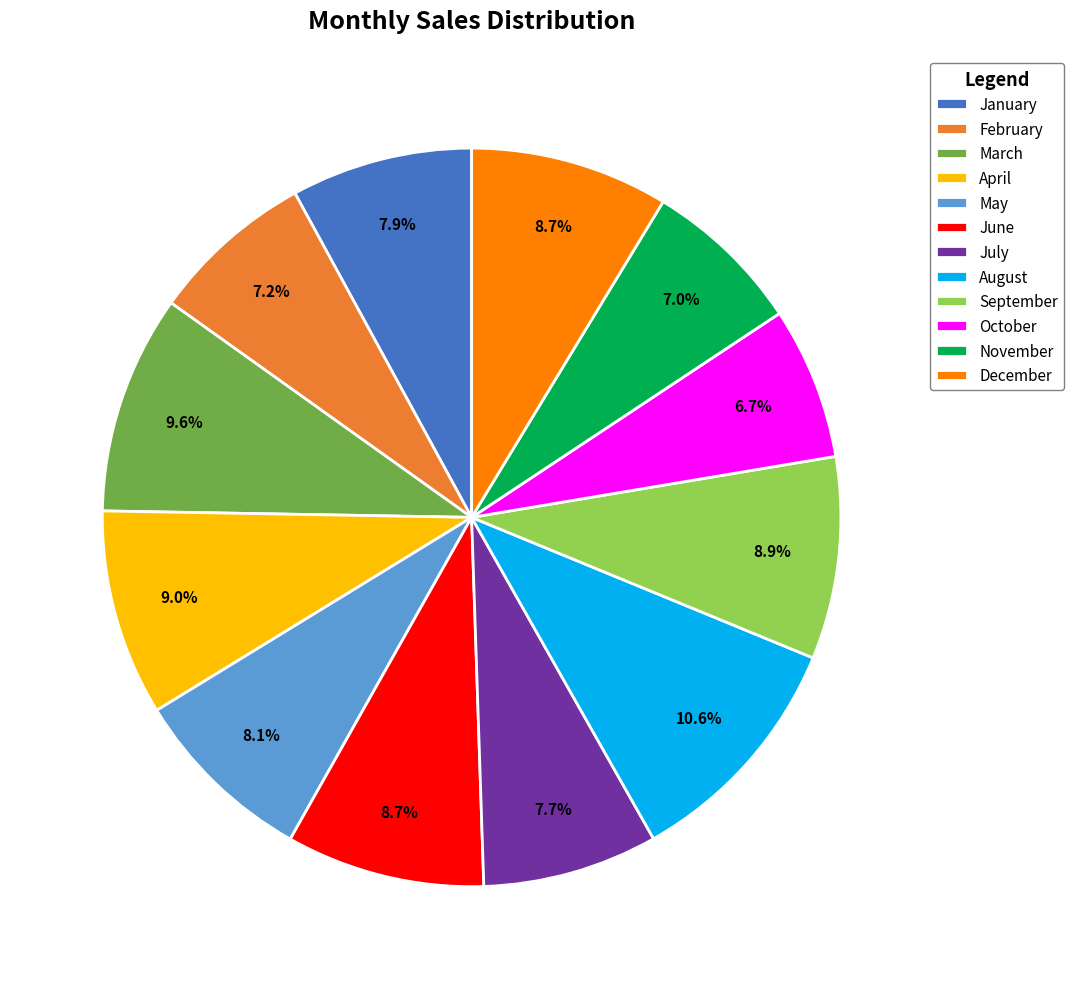

Does any single category account for the majority?

No